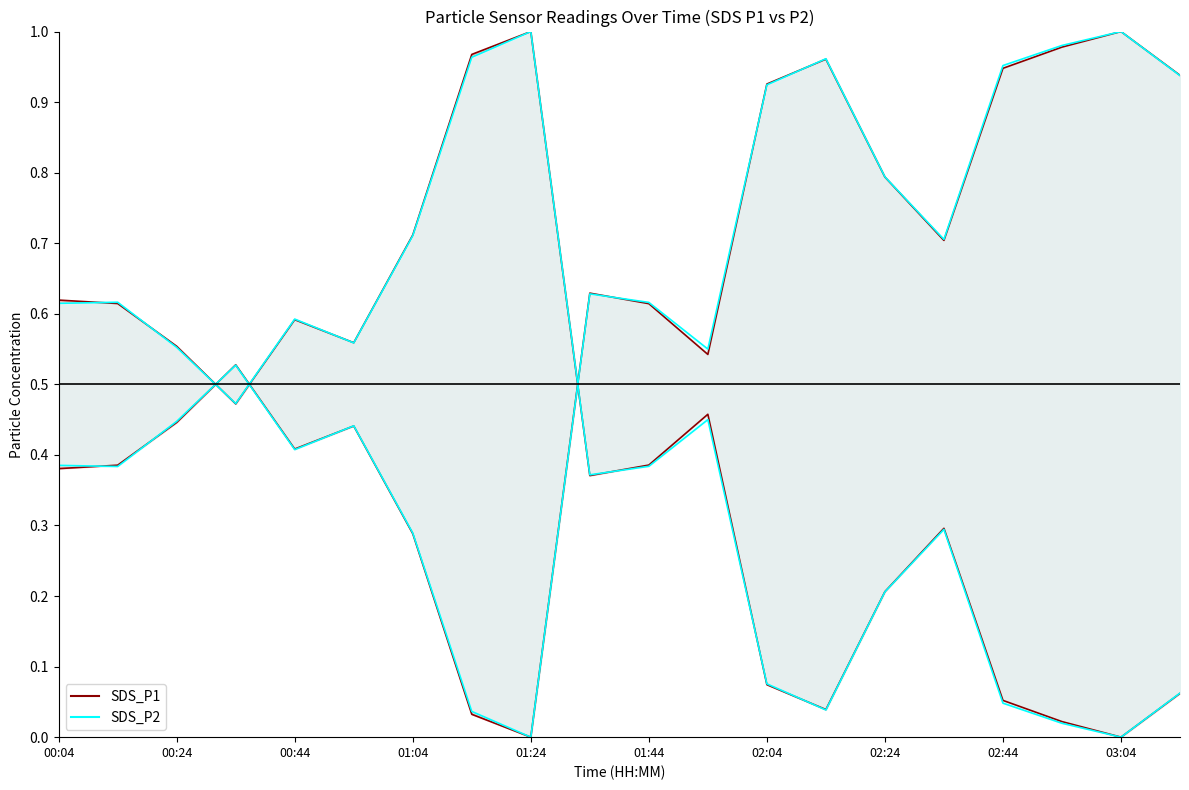

Which has a higher value, 01:24 or 01:04?

01:24